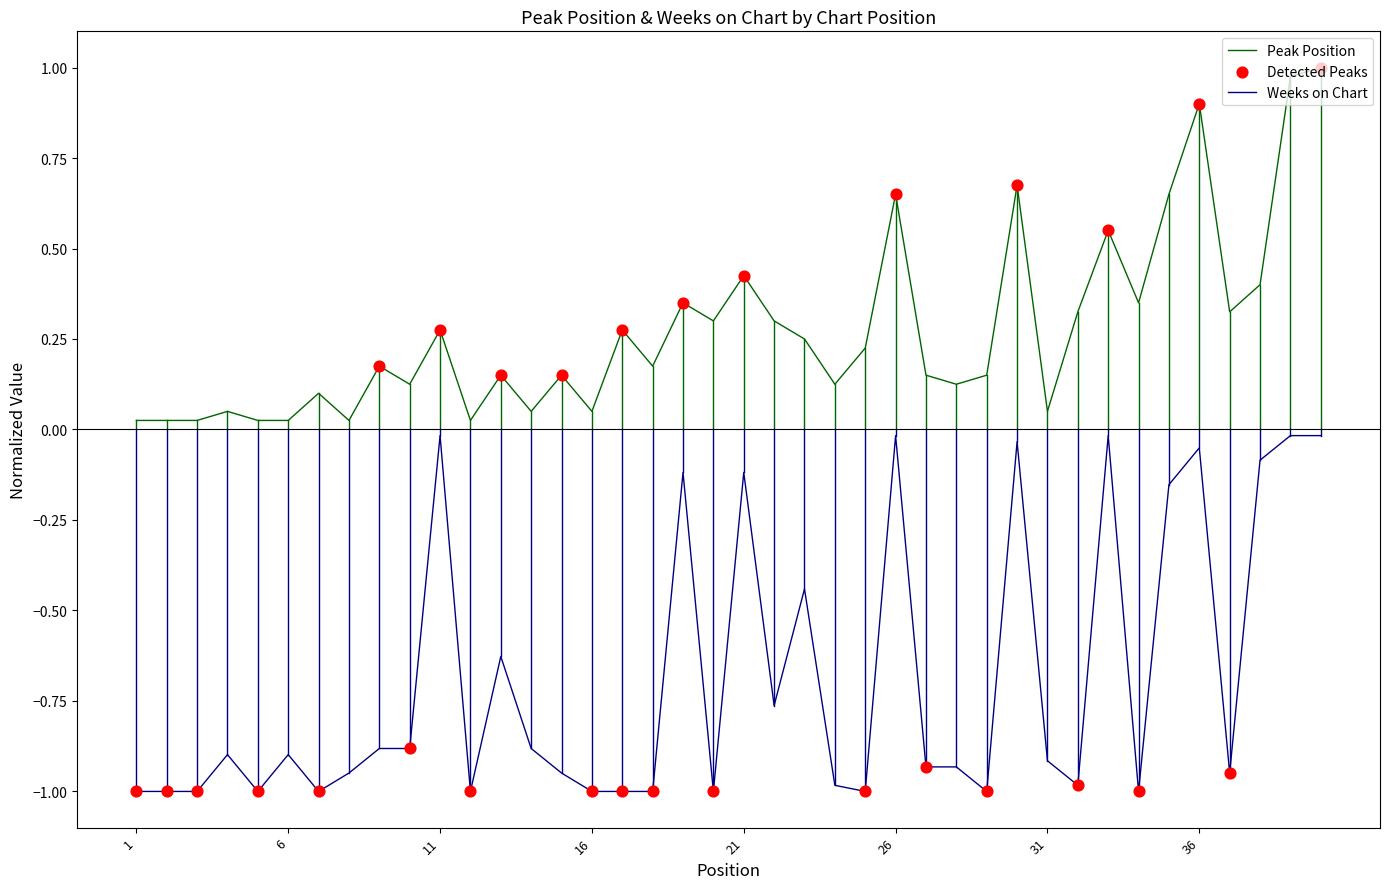

At how many categories does at least one series exceed 0?

40